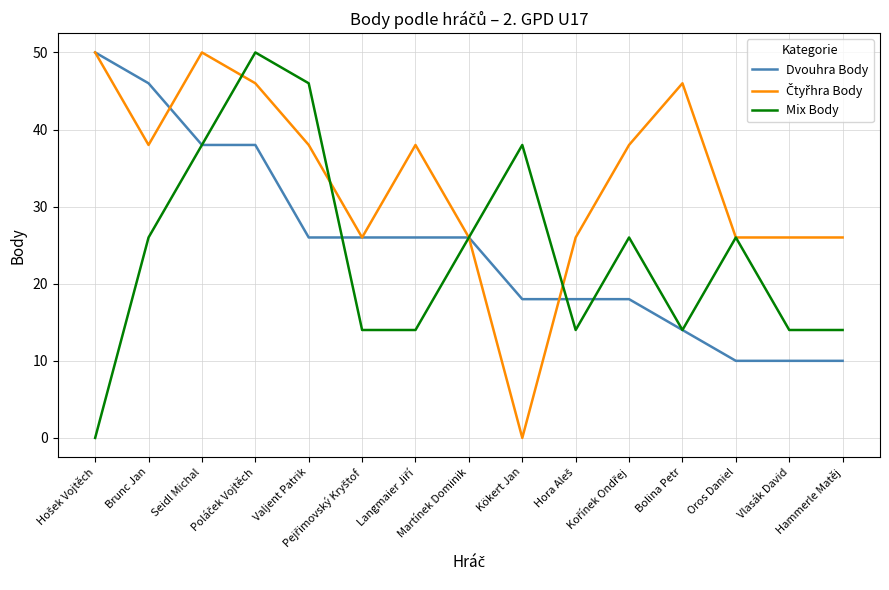

What is the maximum value for Mix Body?

50